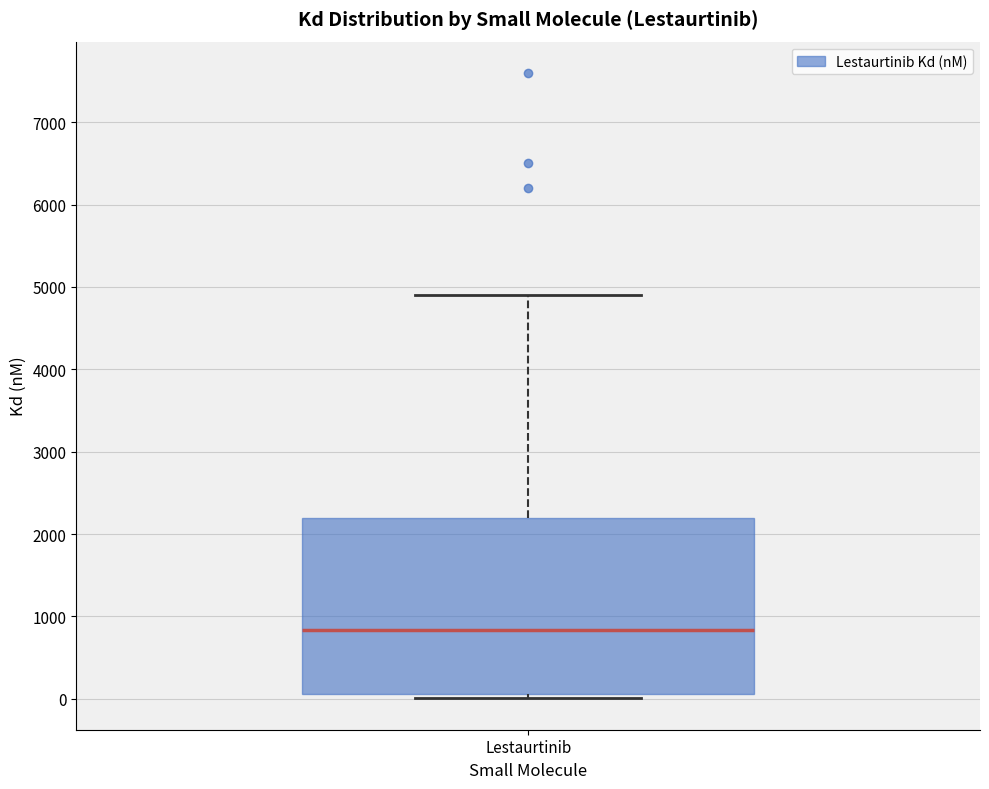

Read this box plot against the y-axis: the position of the median line, the range covered by the box, and the ends of both whiskers. The values are not printed on the chart, so give them approximately, as read against the axis.

median 800, box 100 to 2200, whiskers 0 to 4900